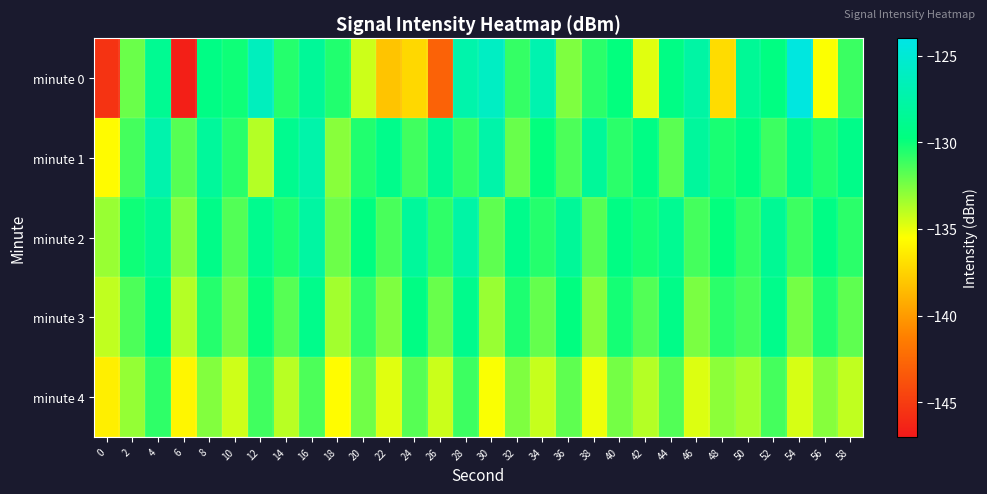

Which category has the highest value across all series?

54